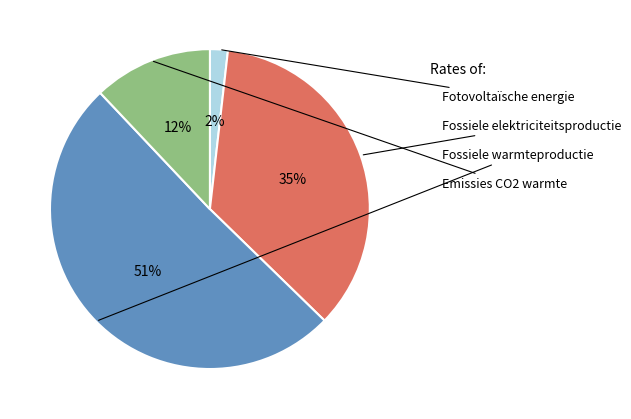

To the nearest percent, what is the average slice percentage?

25%